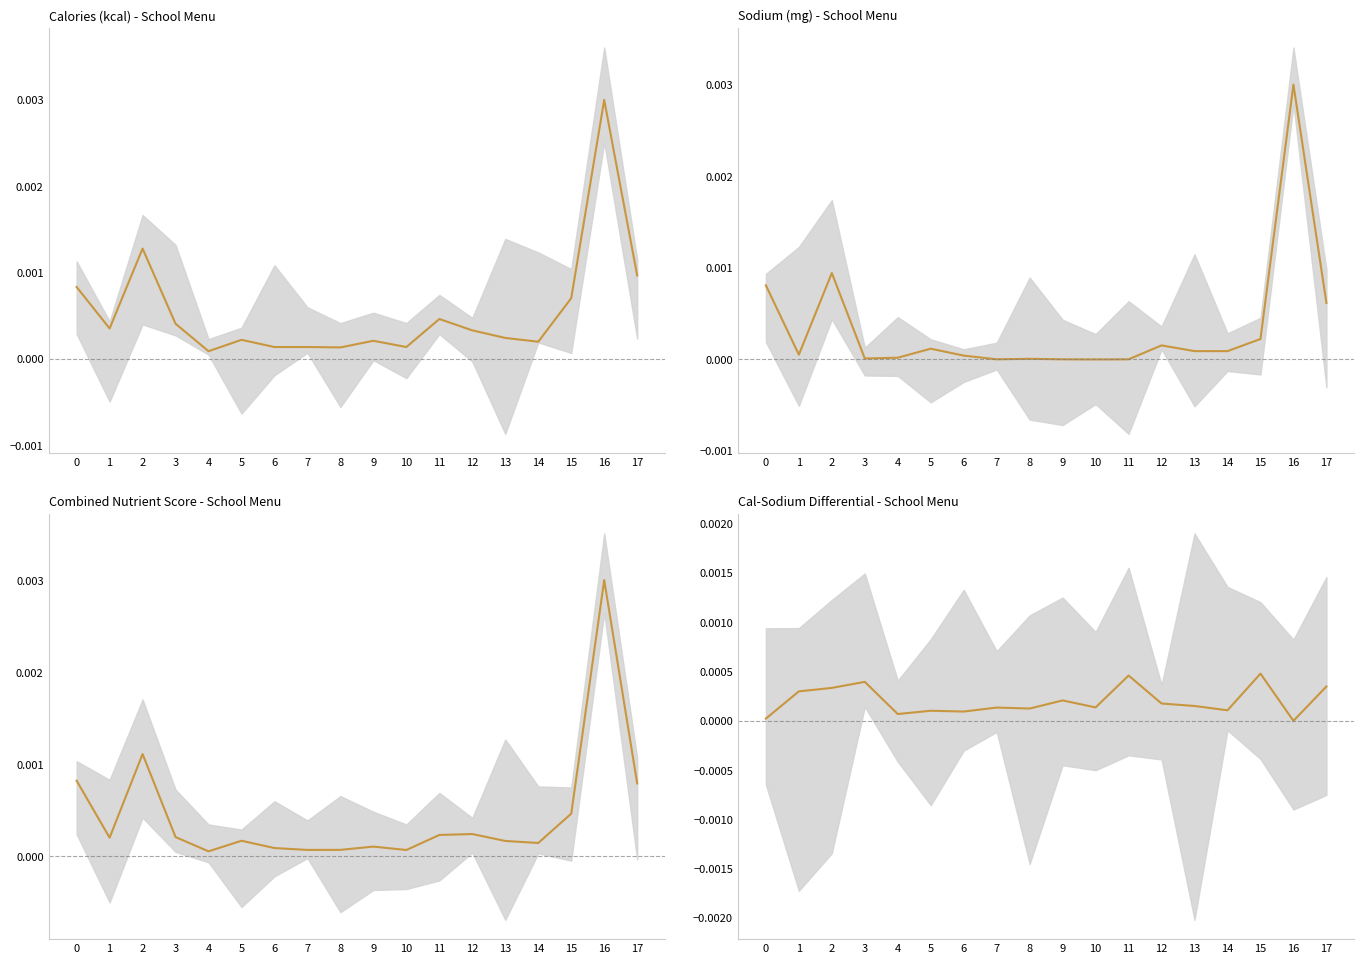

Which series has the widest spread of values?

Sodium